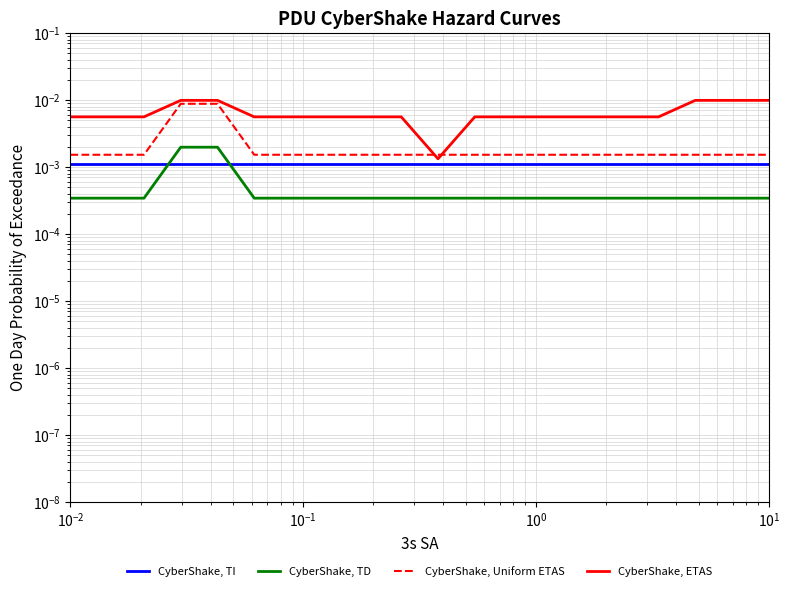

True or false: CyberShake, Uniform ETAS and CyberShake, TD cross at least once.

False